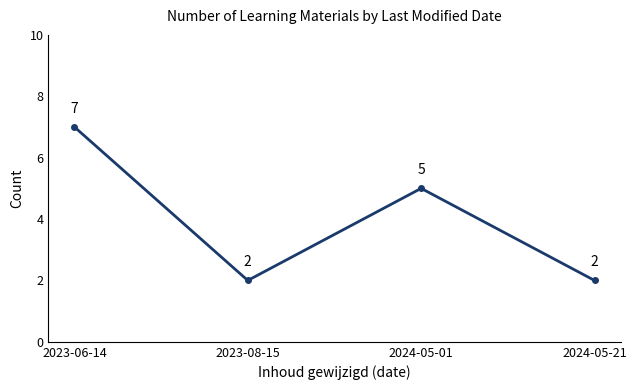

What is the difference between the maximum and minimum values?

5